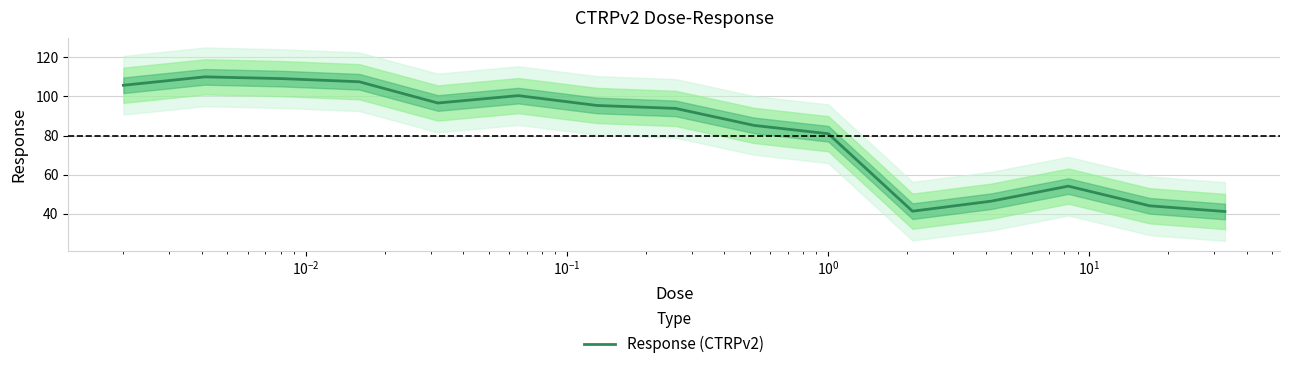

What is the minimum value for Response (CTRPv2)?

41.1